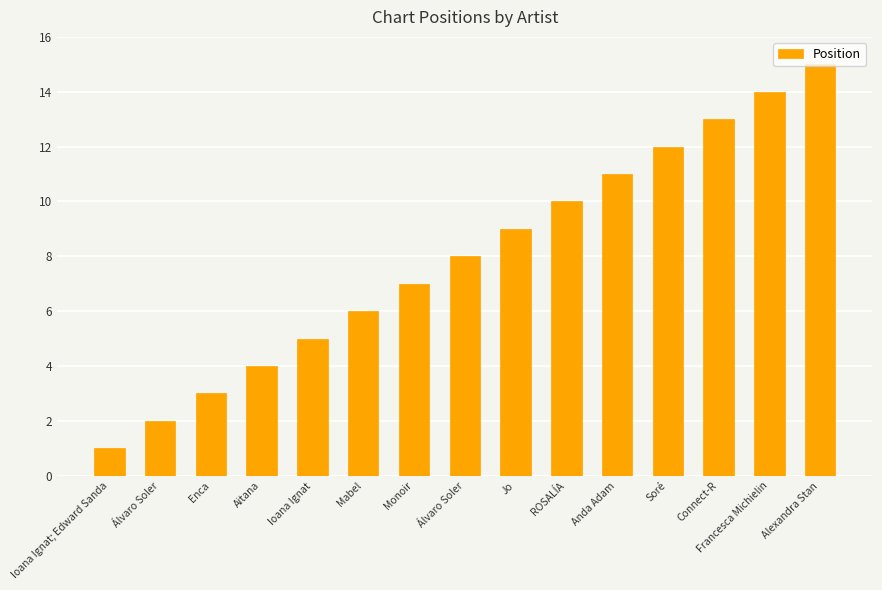

How many data points are less than 8?

7